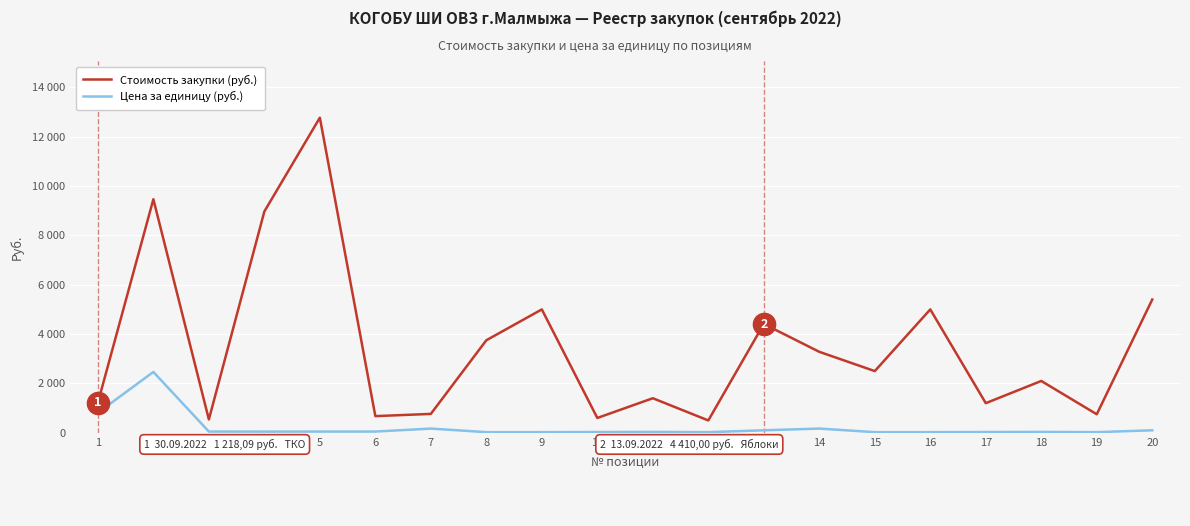

What is the value of the Цена за единицу (руб.) point at the 18th from the left?

35.0